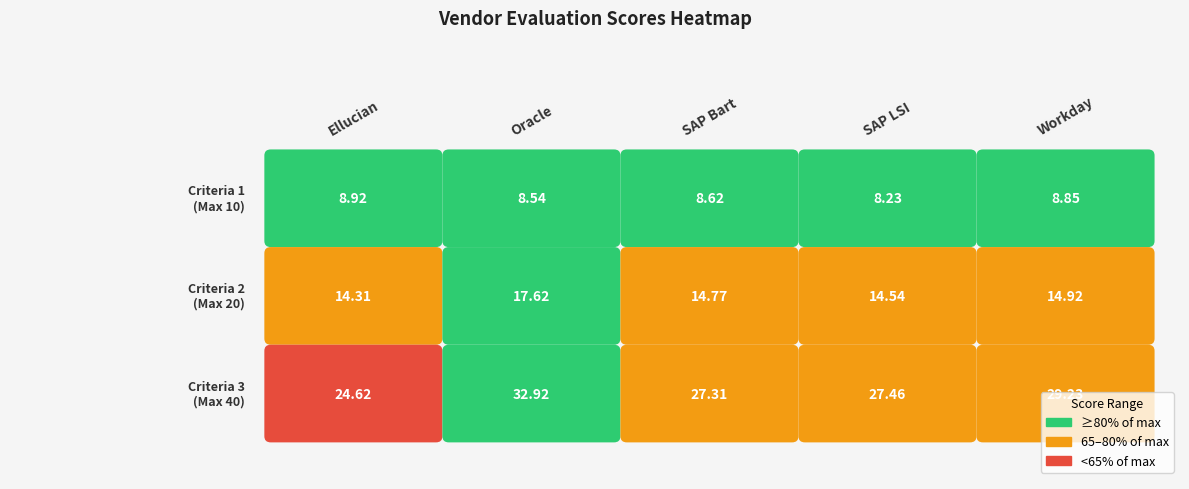

What is the difference between the Criteria 2 - Quals and Experience values at Oracle and Workday?

2.7